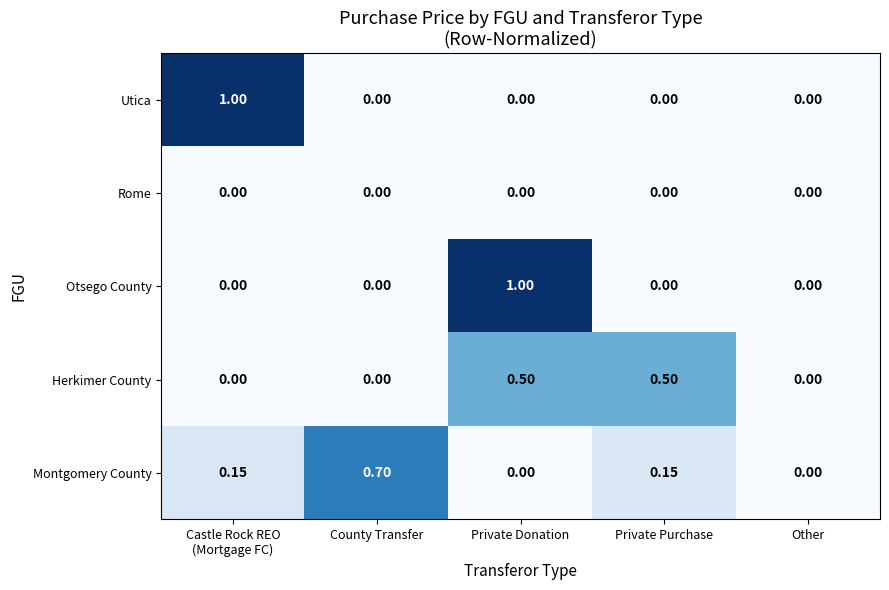

At which category is the sum across all series the highest?

Private Donation